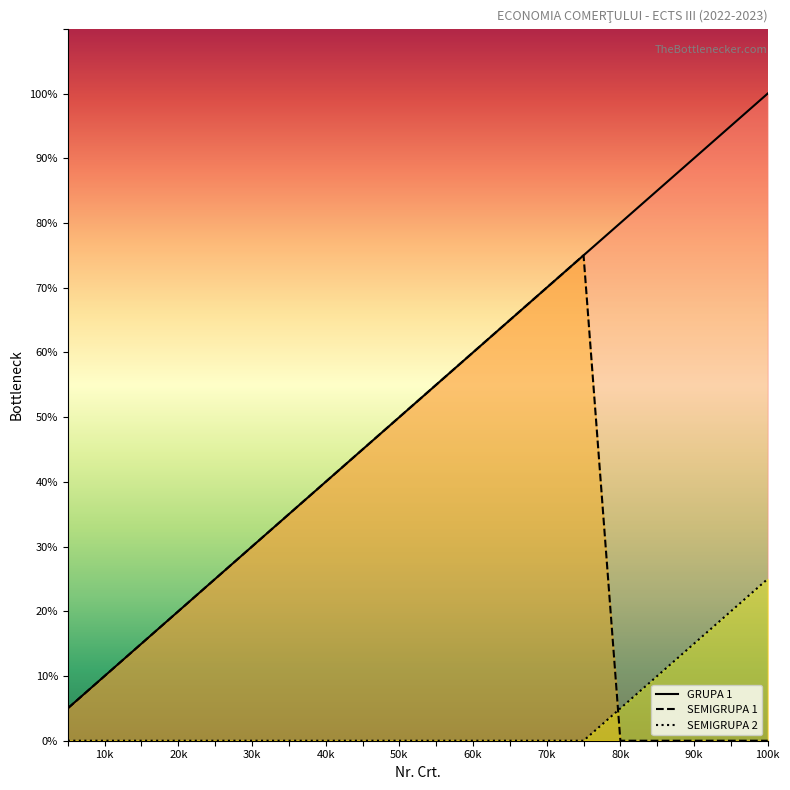

Which series has the widest spread of values?

GRUPA 1